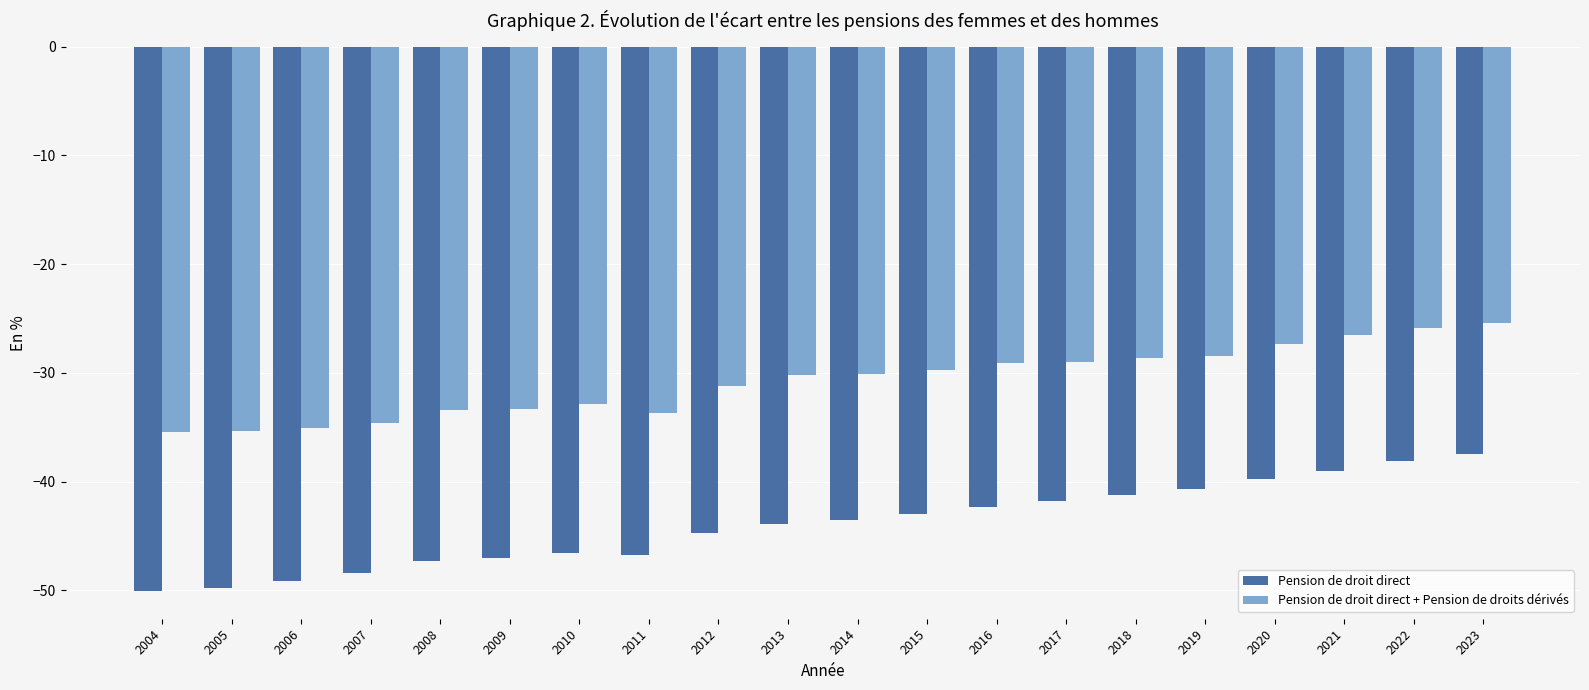

What is the minimum value shown in the chart?

-50.1